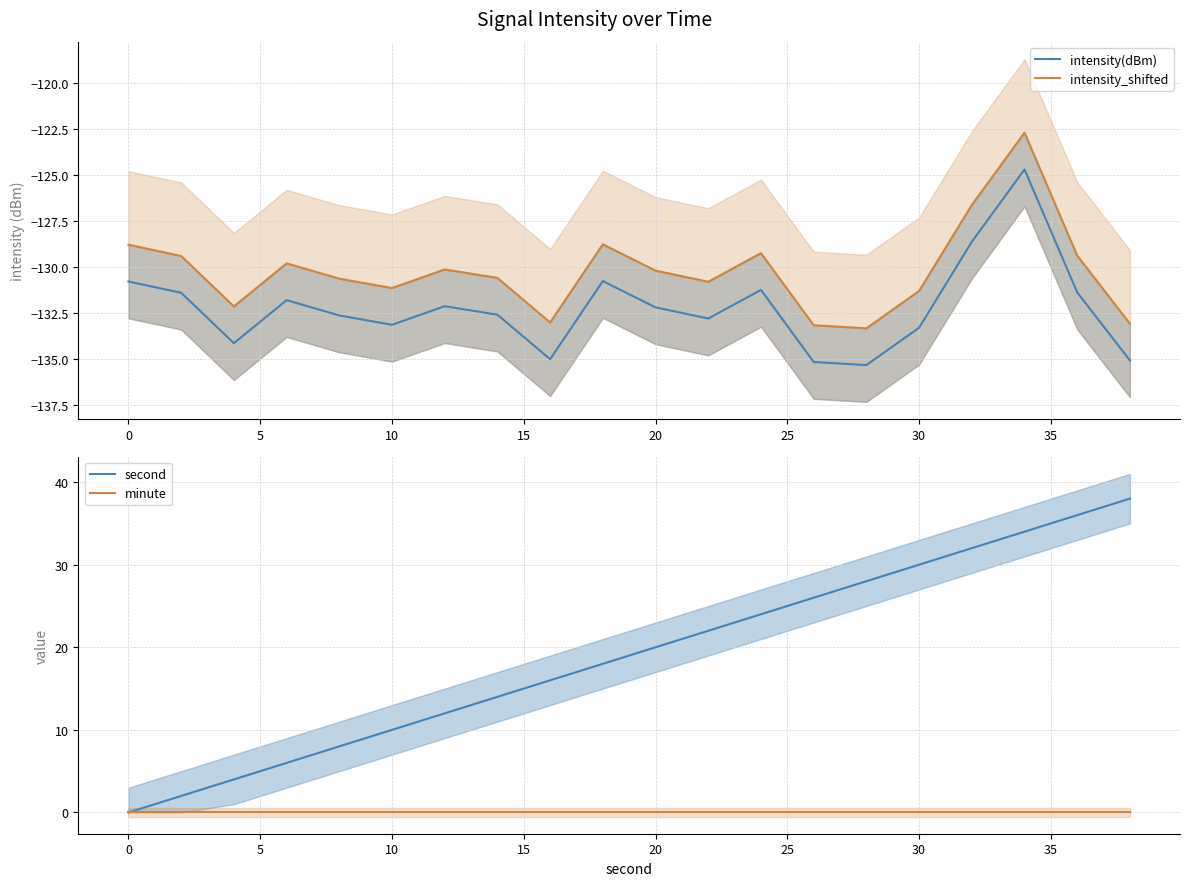

What are all the series names shown in the legend?

intensity(dBm), intensity_shifted, second, minute